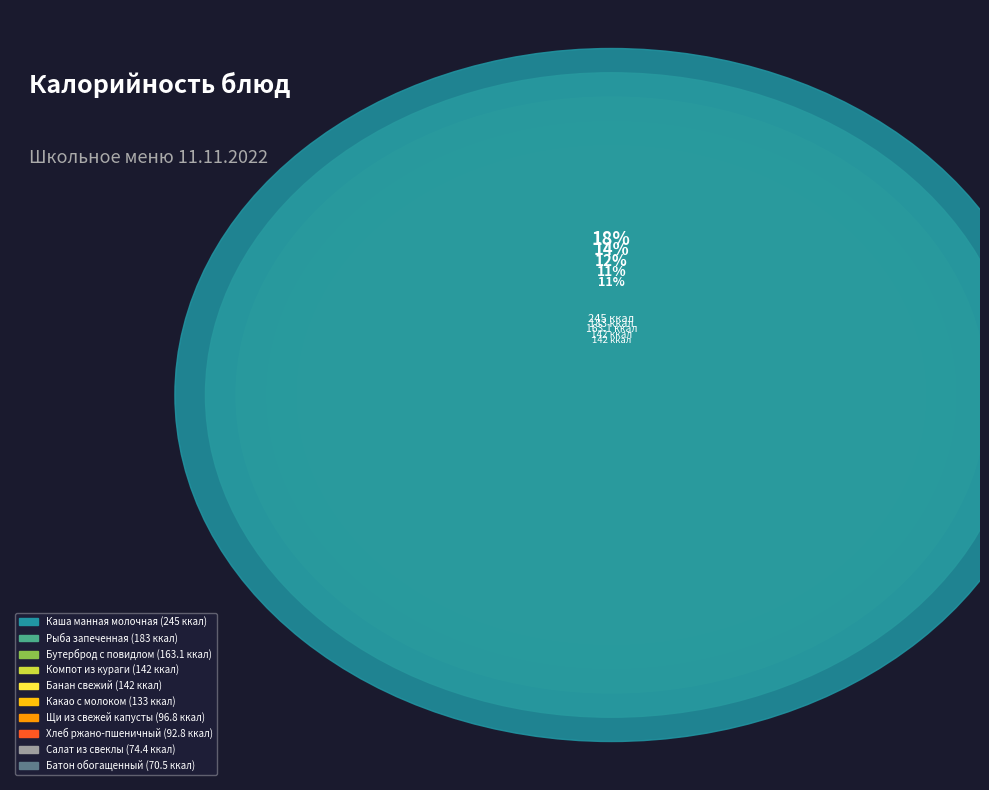

What percentage do Каша манная молочная and Салат из свеклы together represent?

23.8%